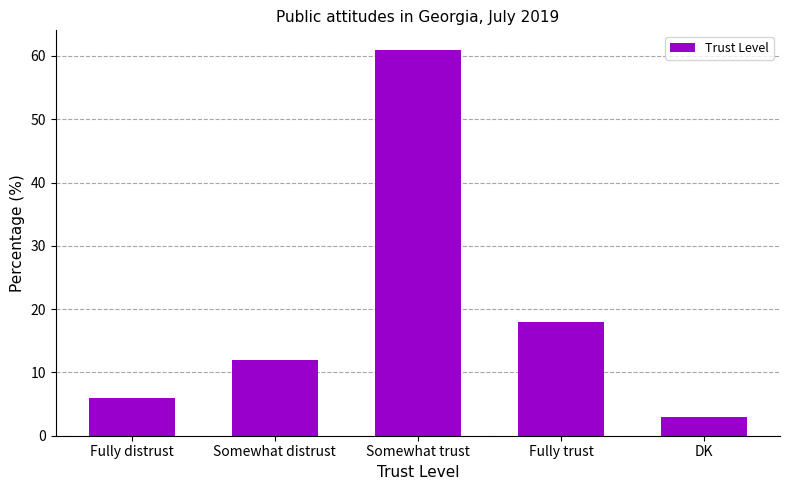

The value at Somewhat trust is 109. True or false?

False